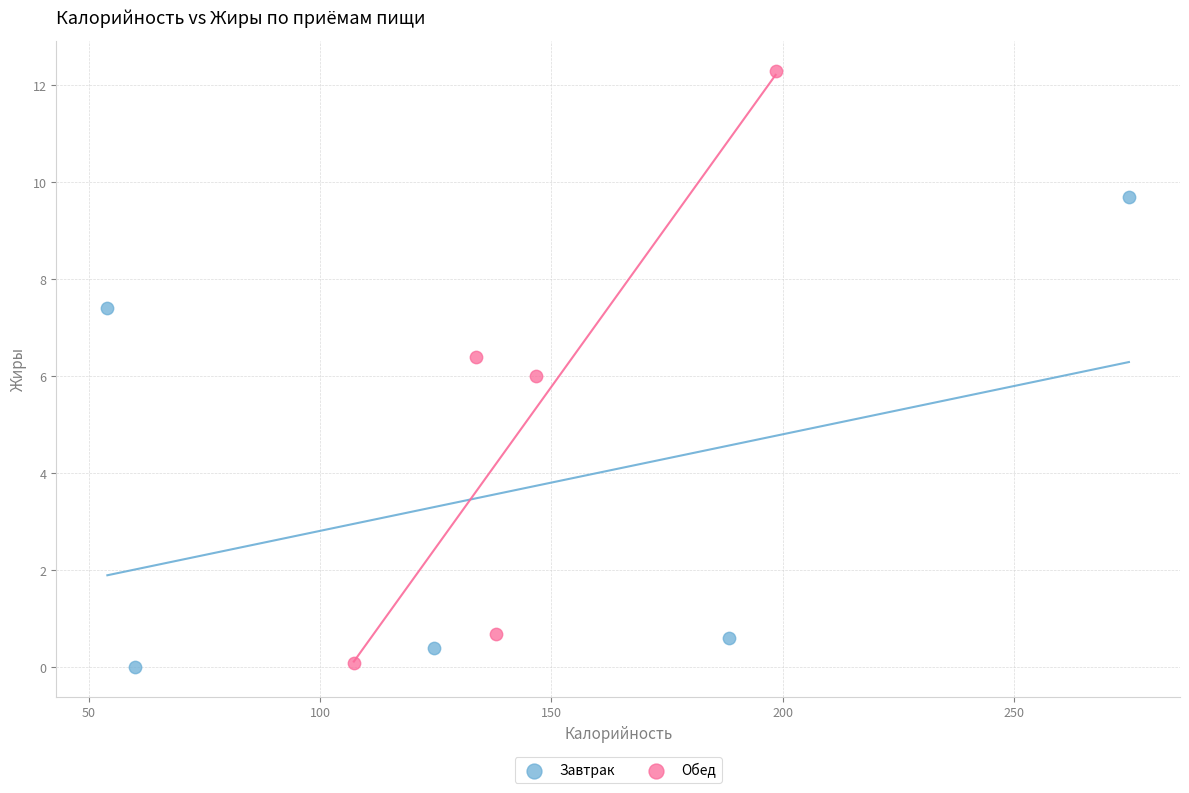

What are all the series names shown in the legend?

Завтрак, Обед